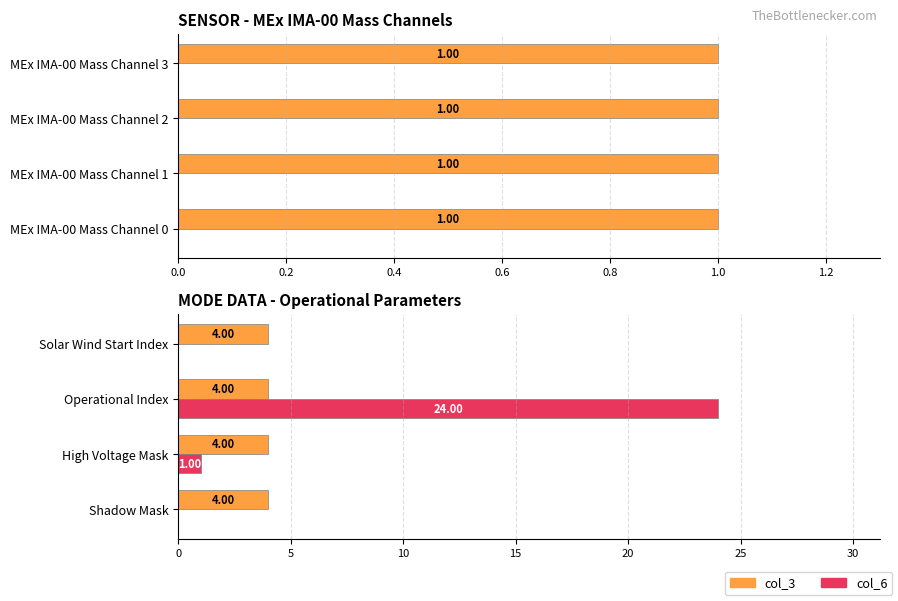

Which series has the widest spread of values?

col_6